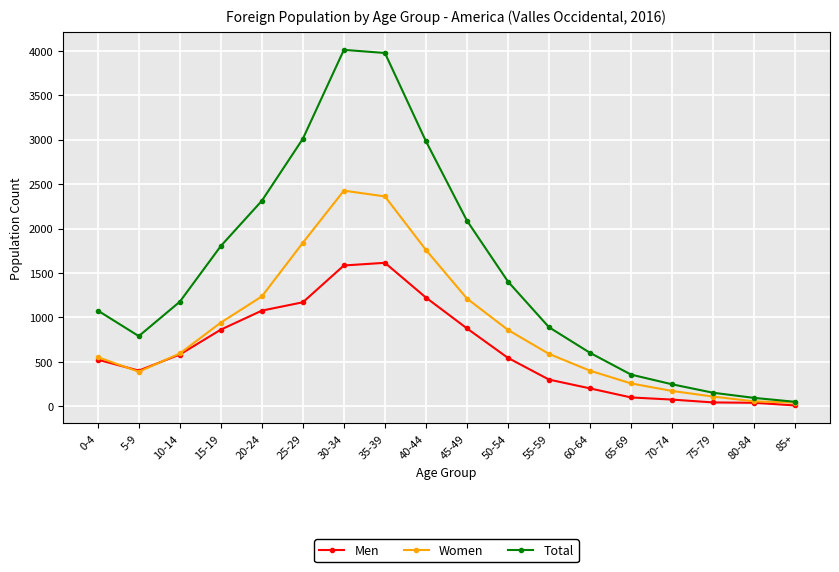

What is the total value across all series at 15-19?

3606